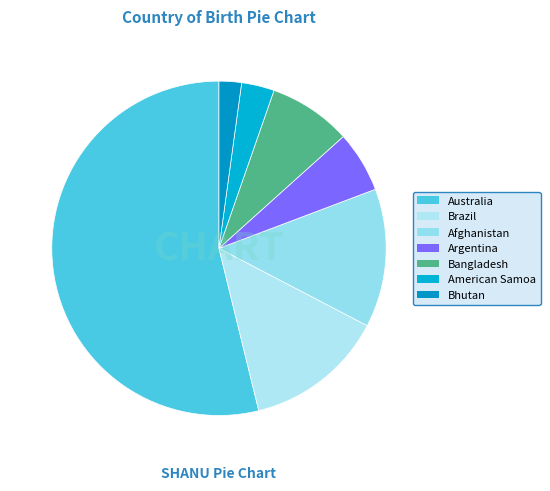

The Brazil slice represents 19% of the pie. True or false?

False